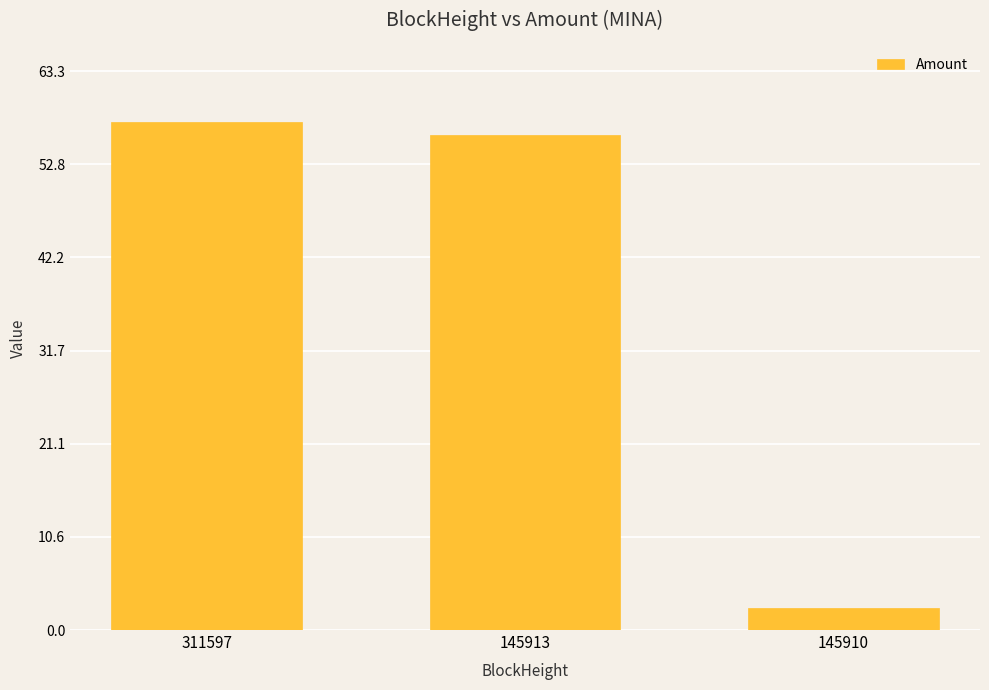

Count the number of values greater than 56.

2